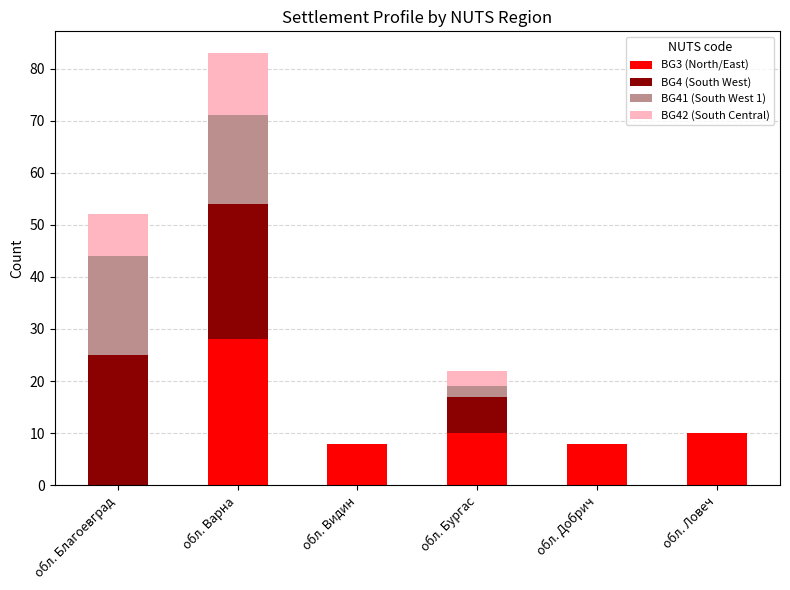

The value of BG3 (North/East) at обл. Благоевград is 0. True or false?

True